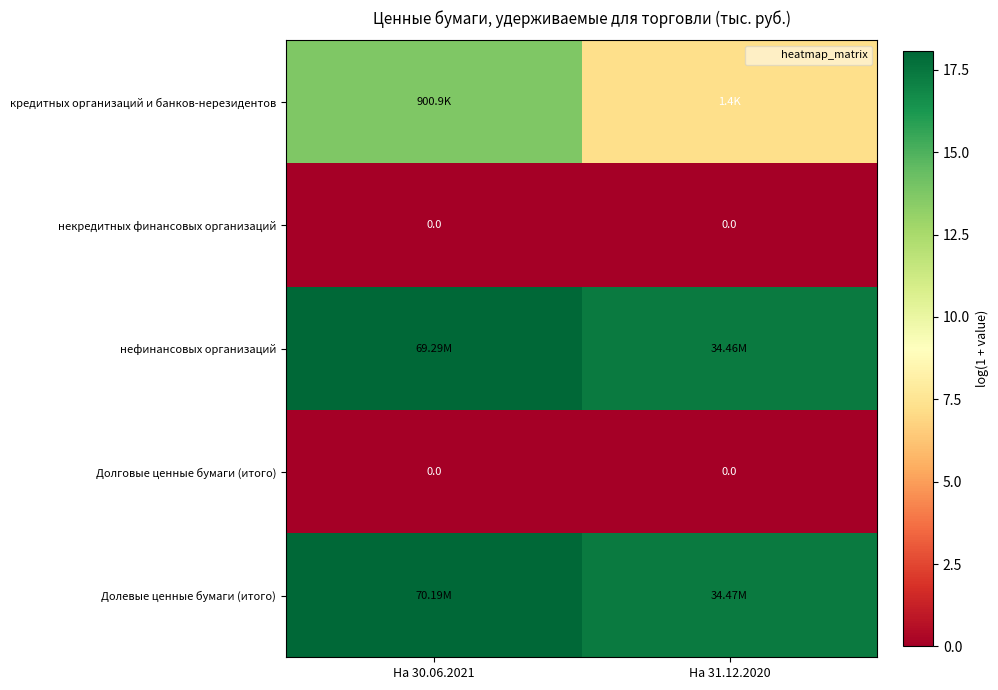

At which category is the sum across all series the highest?

На 30.06.2021